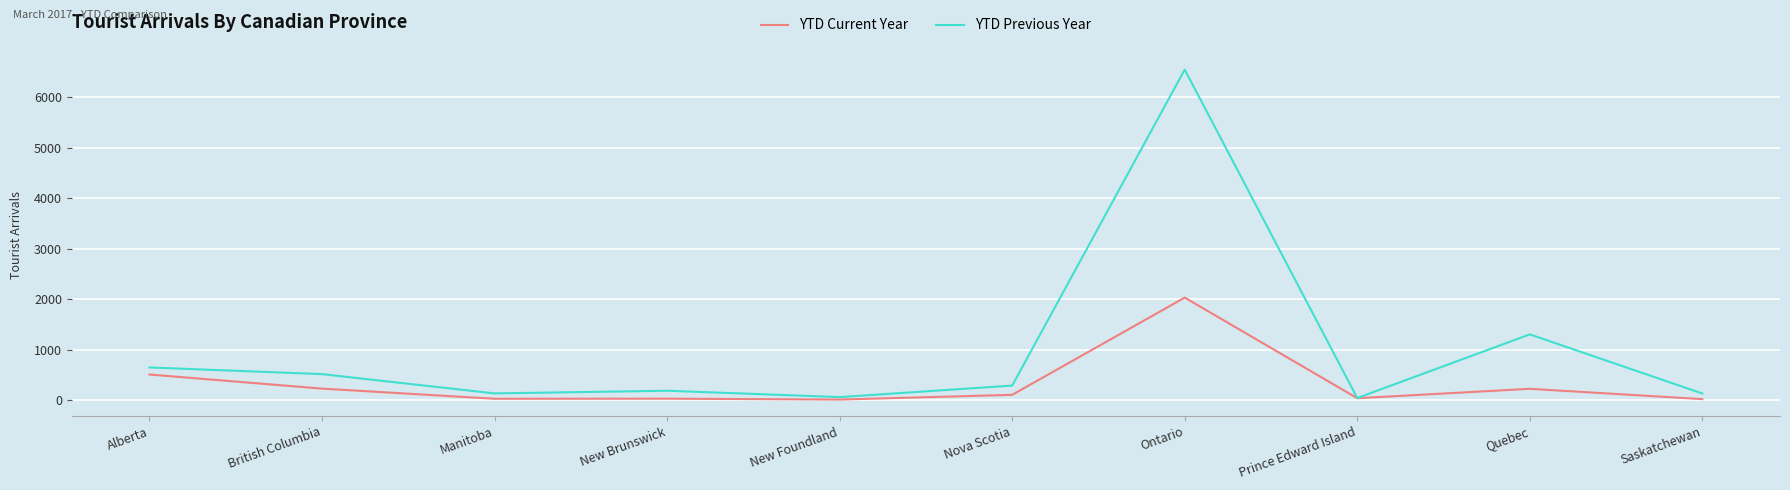

Which series changed the most between Alberta and Prince Edward Island?

YTD Previous Year